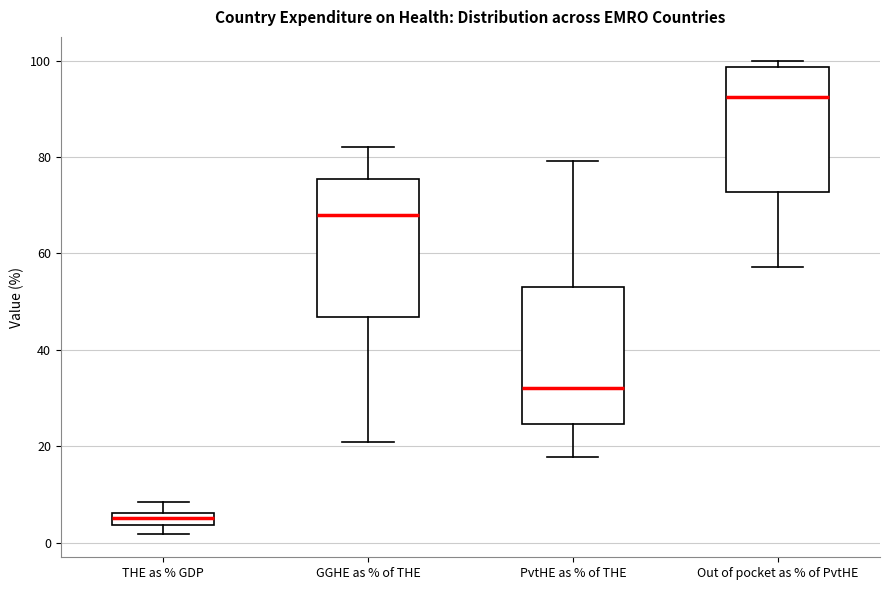

Where does the upper whisker of the box for PvtHE as % of THE end on the y-axis? The values are not printed on the chart, so give them approximately, as read against the axis.

80